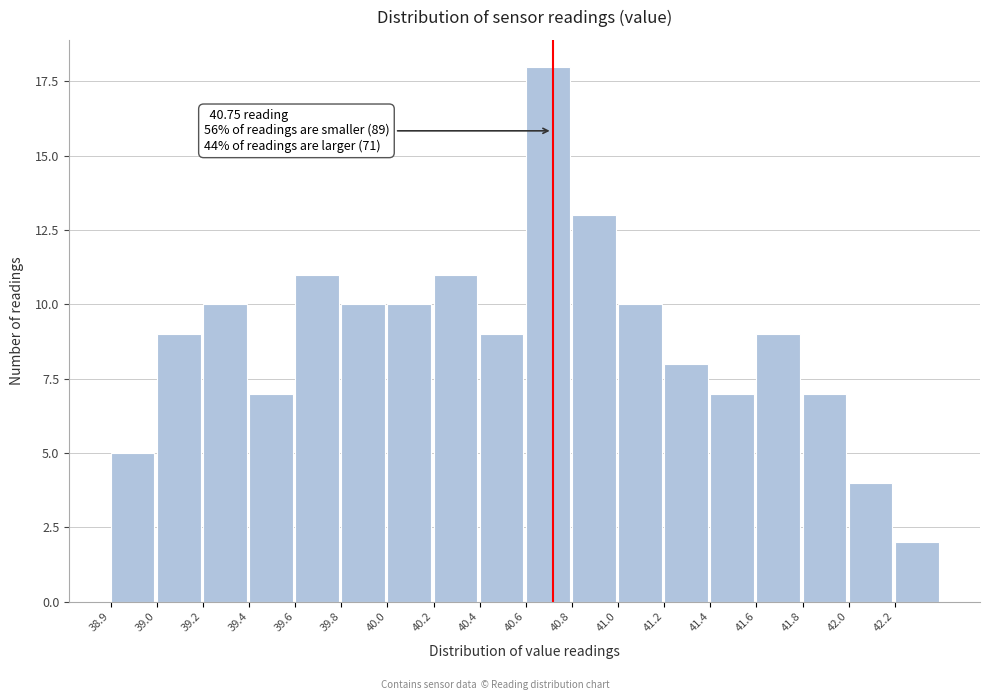

Reading right to left, list all the values displayed in this chart.

42.2=2	42.0=4	41.8=7	41.6=9	41.4=7	41.2=8	41.0=10	40.8=13	40.6=18	40.4=9	40.2=11	40.0=10	39.8=10	39.6=11	39.4=7	39.2=10	39.0=9	38.9=5